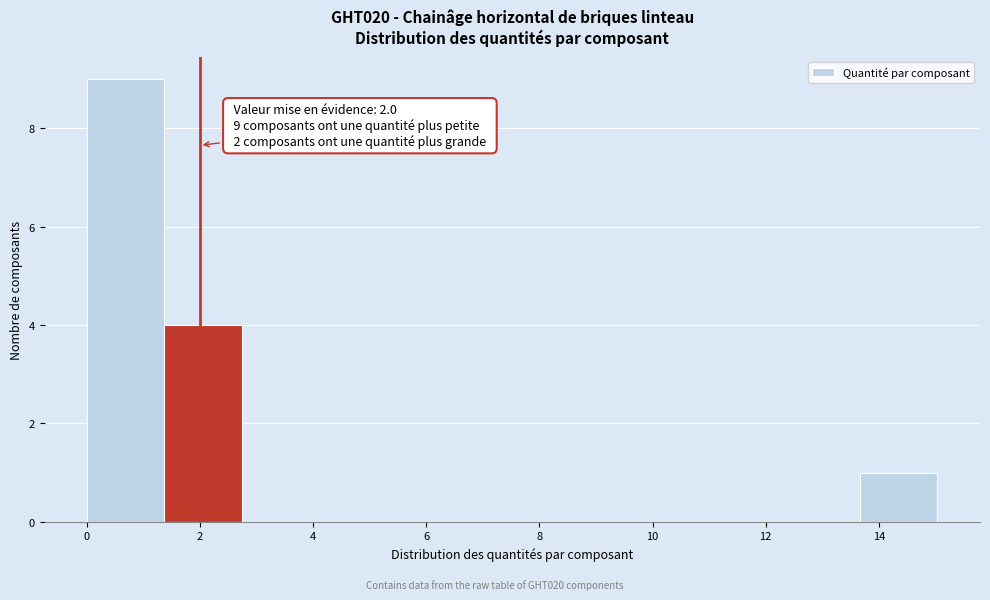

Over which range of the x-axis is the bar tallest?

0.0 to 1.4